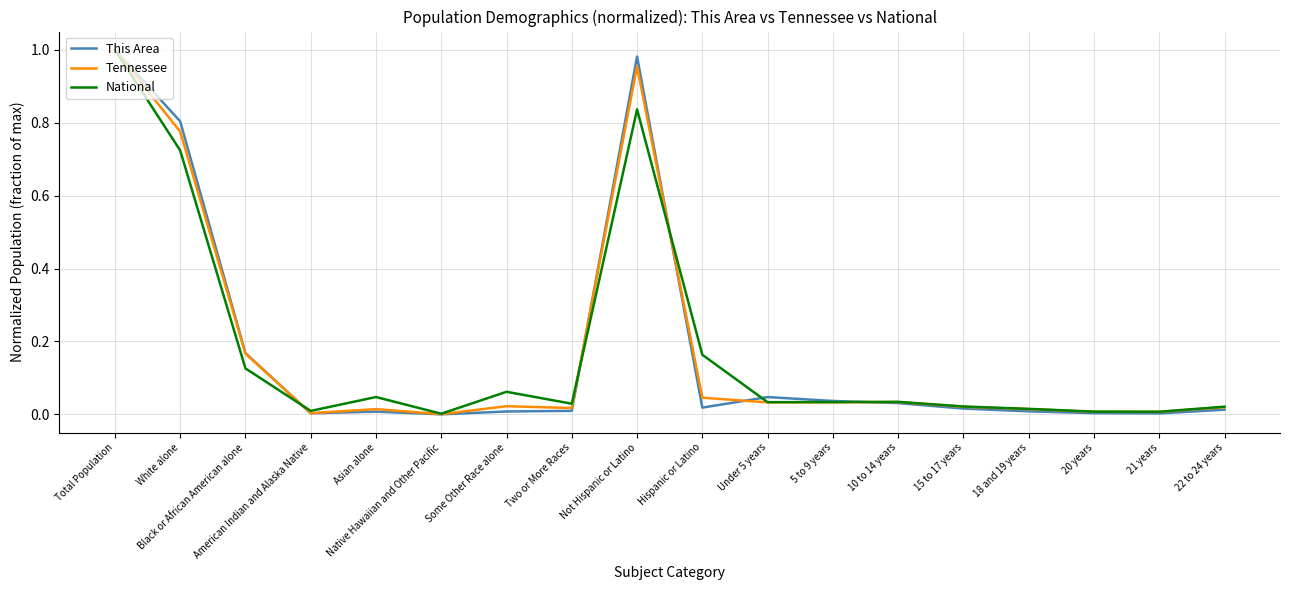

True or false: This Area has a value of 0.0 at 15 to 17 years.

True